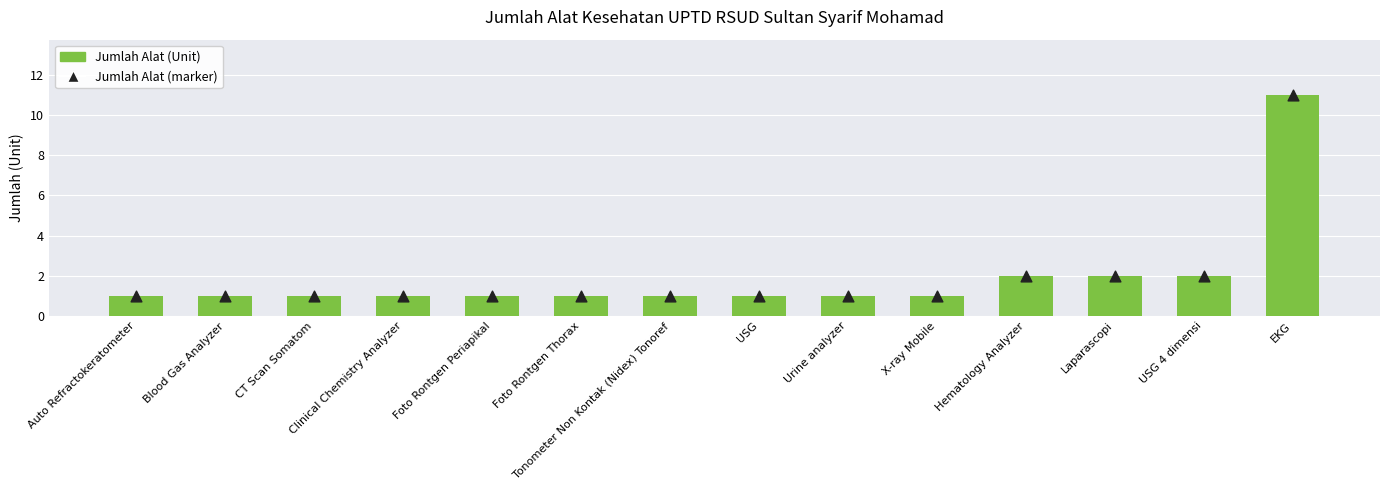

Is the value of Jumlah Alat (Unit) at USG greater than the value of Jumlah Alat (marker) at EKG?

No